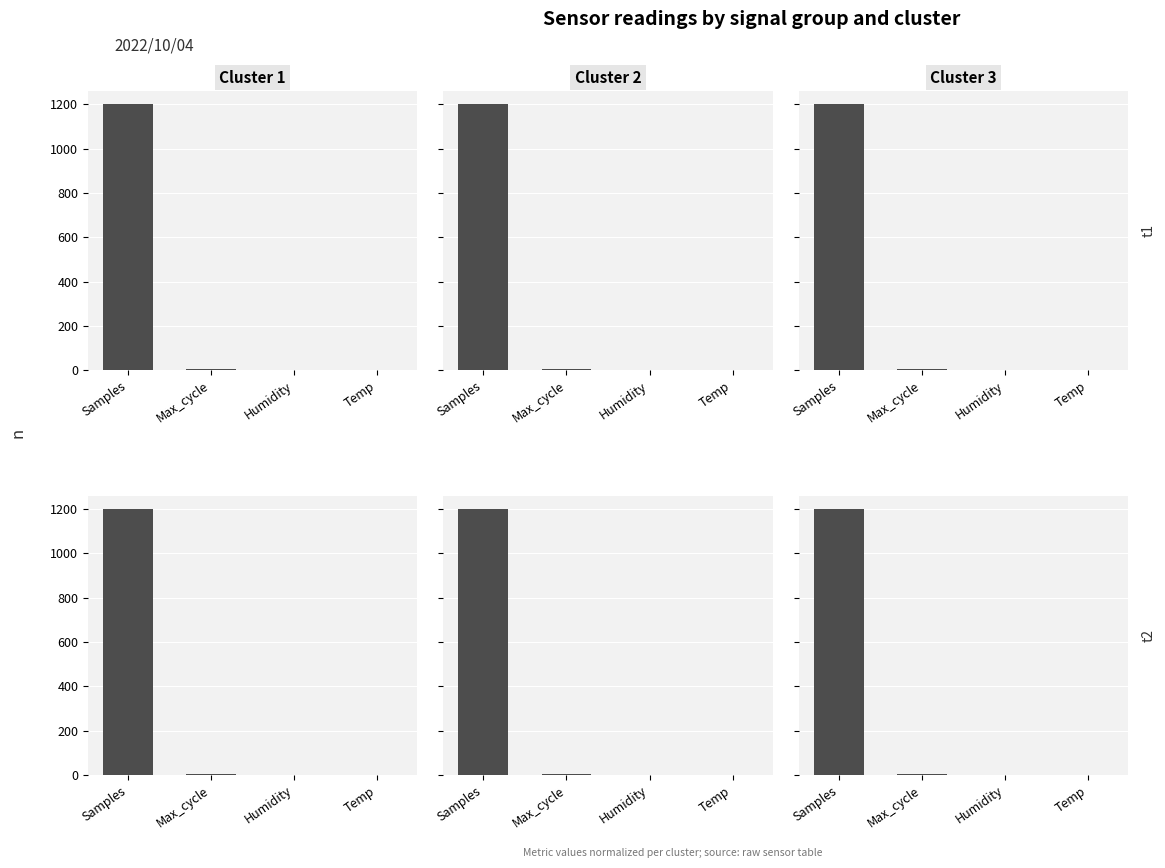

What is the total value across all series at Max_cycle?

14.1